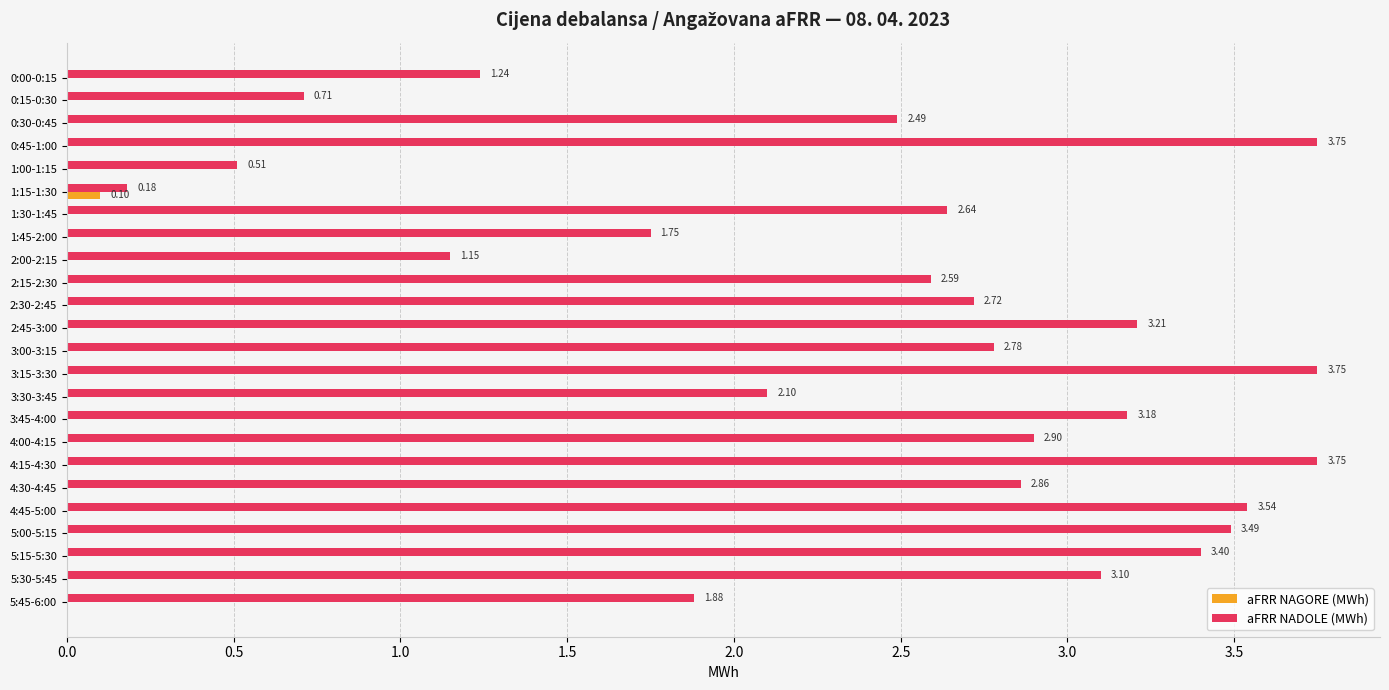

Which series changed the most between 1:30-1:45 and 3:45-4:00?

aFRR NADOLE (MWh)